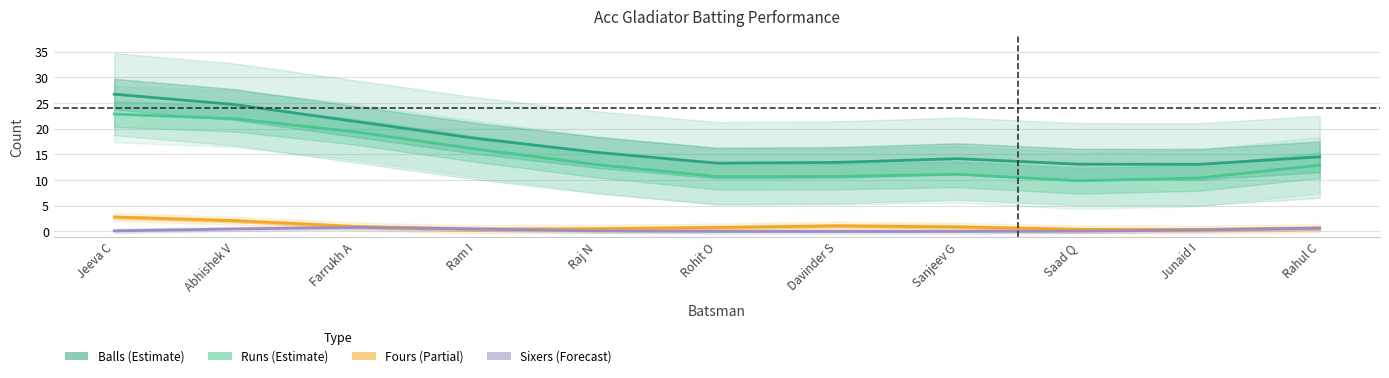

Which series has the largest total across all categories?

Balls